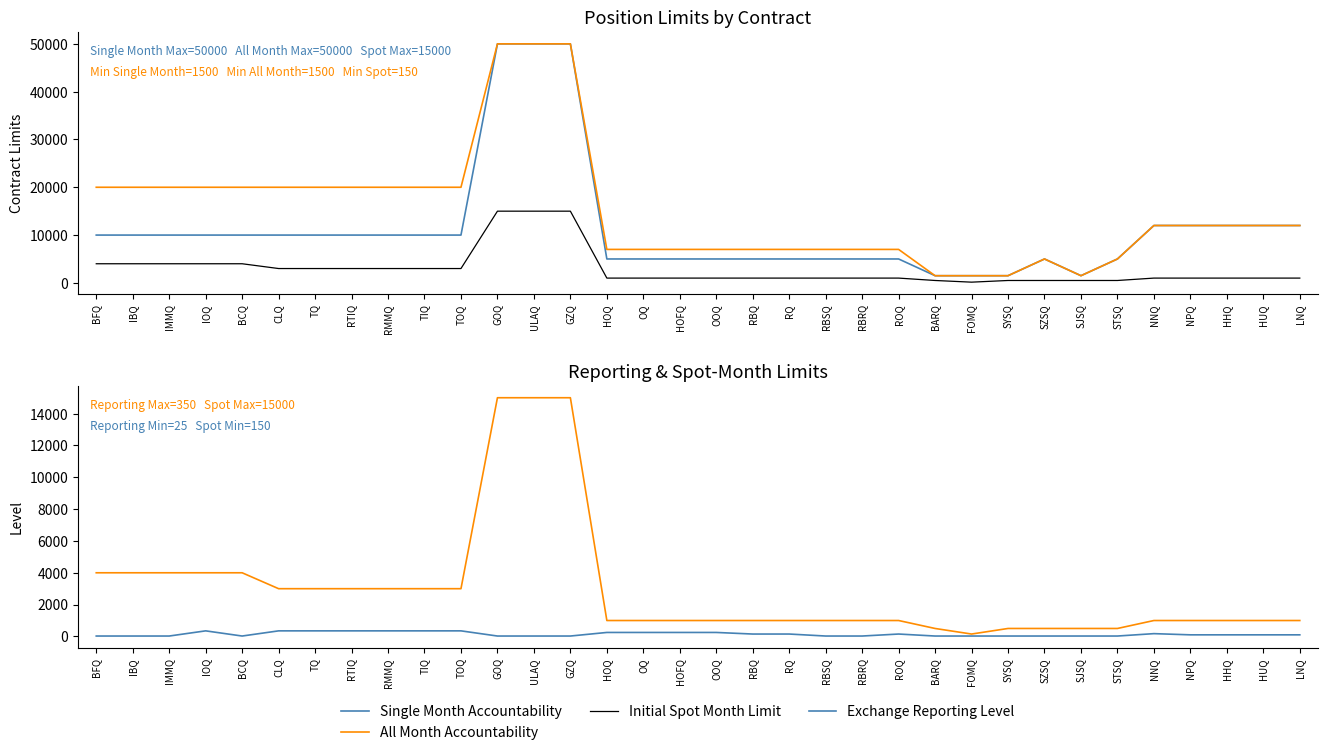

What is the lowest value of the Initial Spot Month Limit series?

150